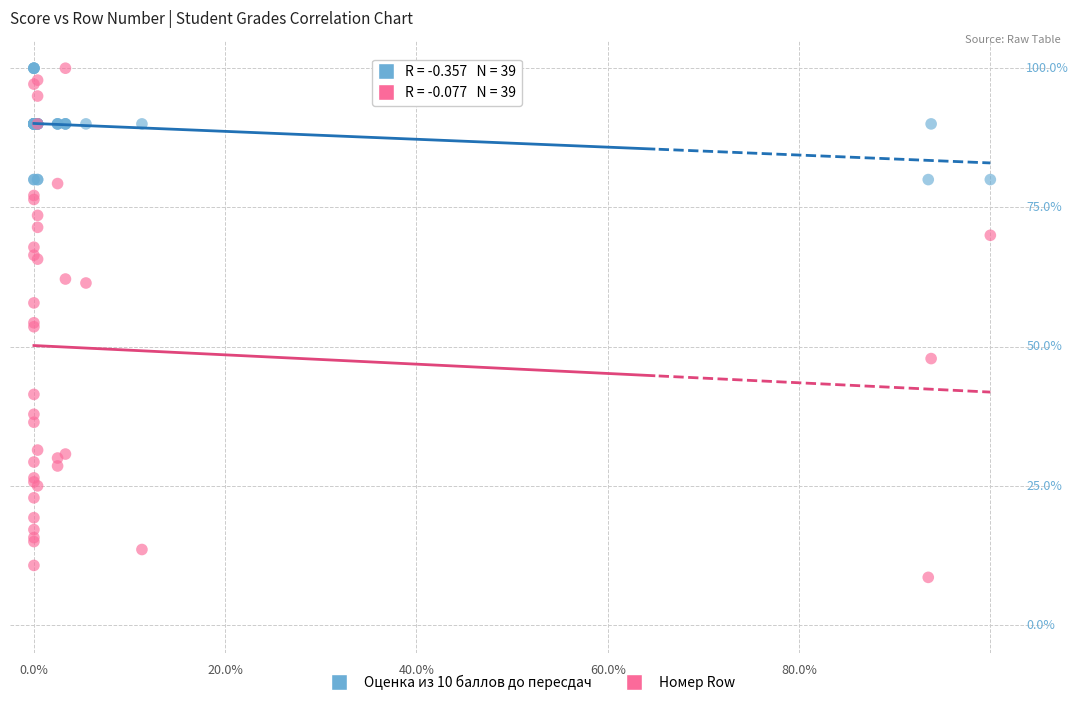

Which series has the largest Y range (max minus min)?

Номер Row